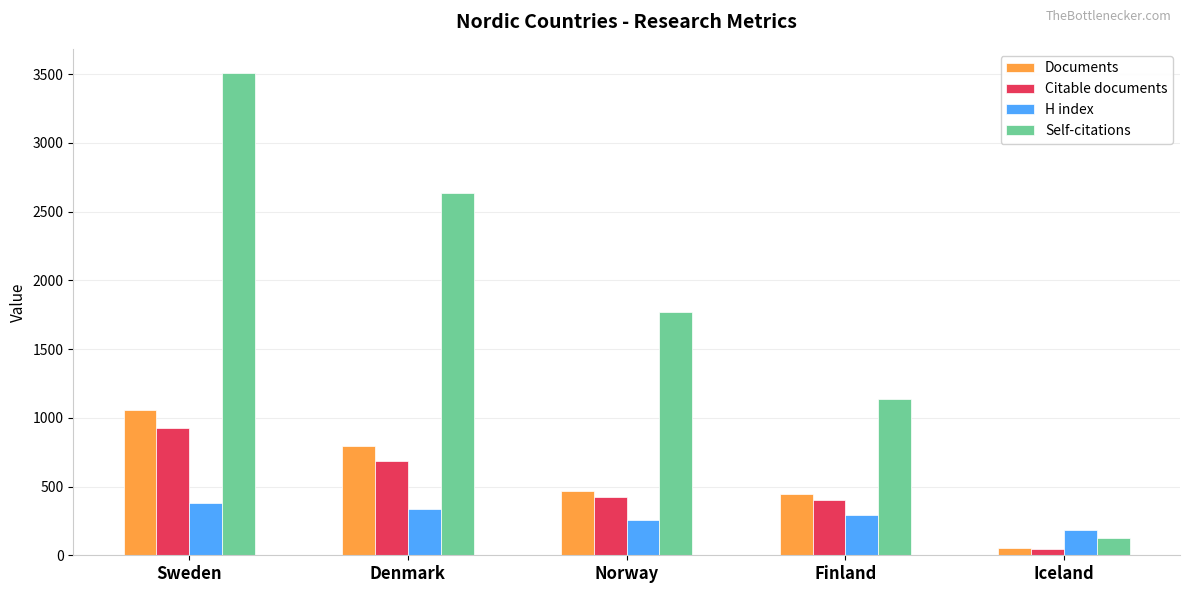

How many H index values are between 259 and 339?

3